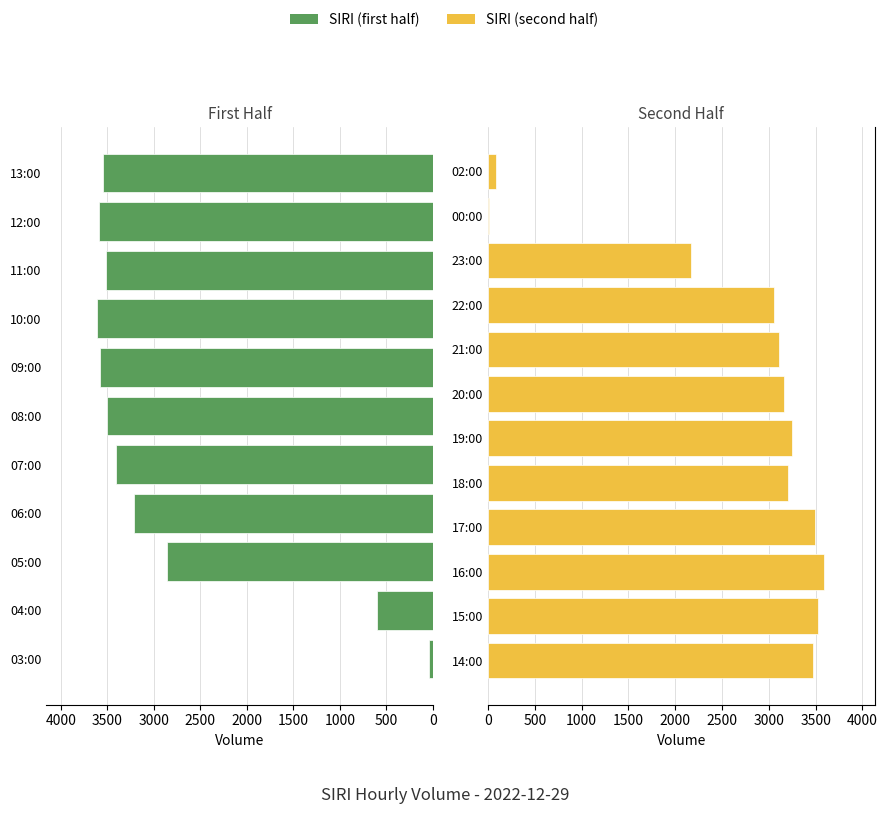

Which category has the lowest value across all series?

00:00